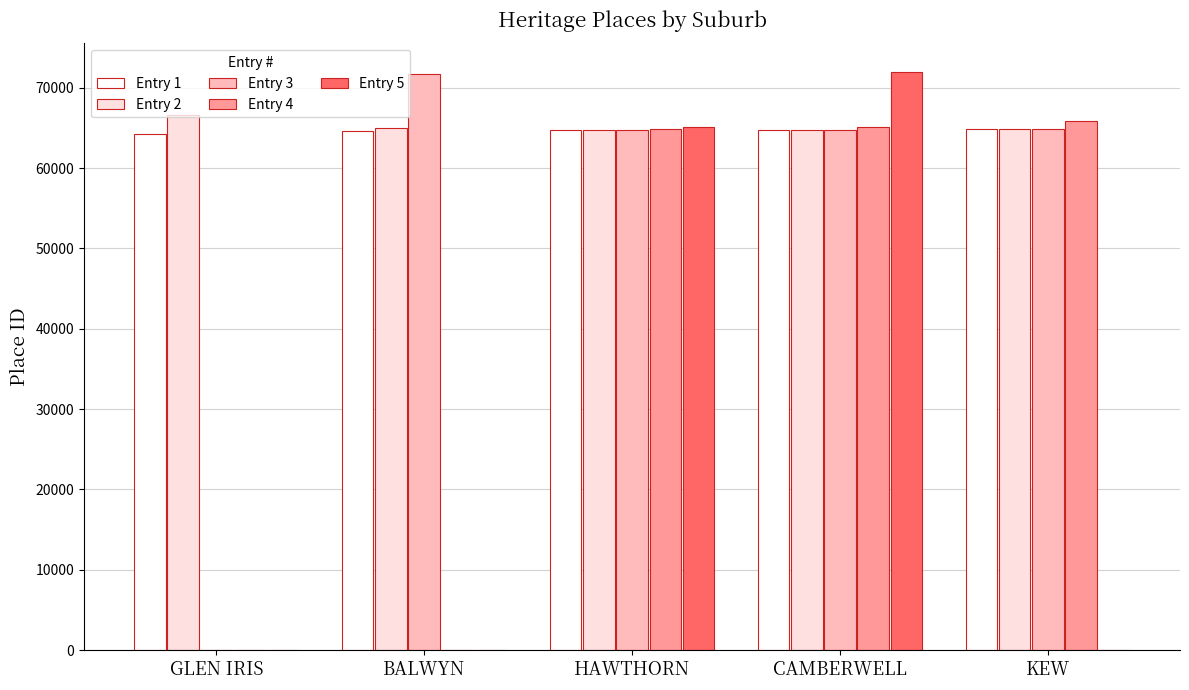

Count the number of categories in the chart.

5